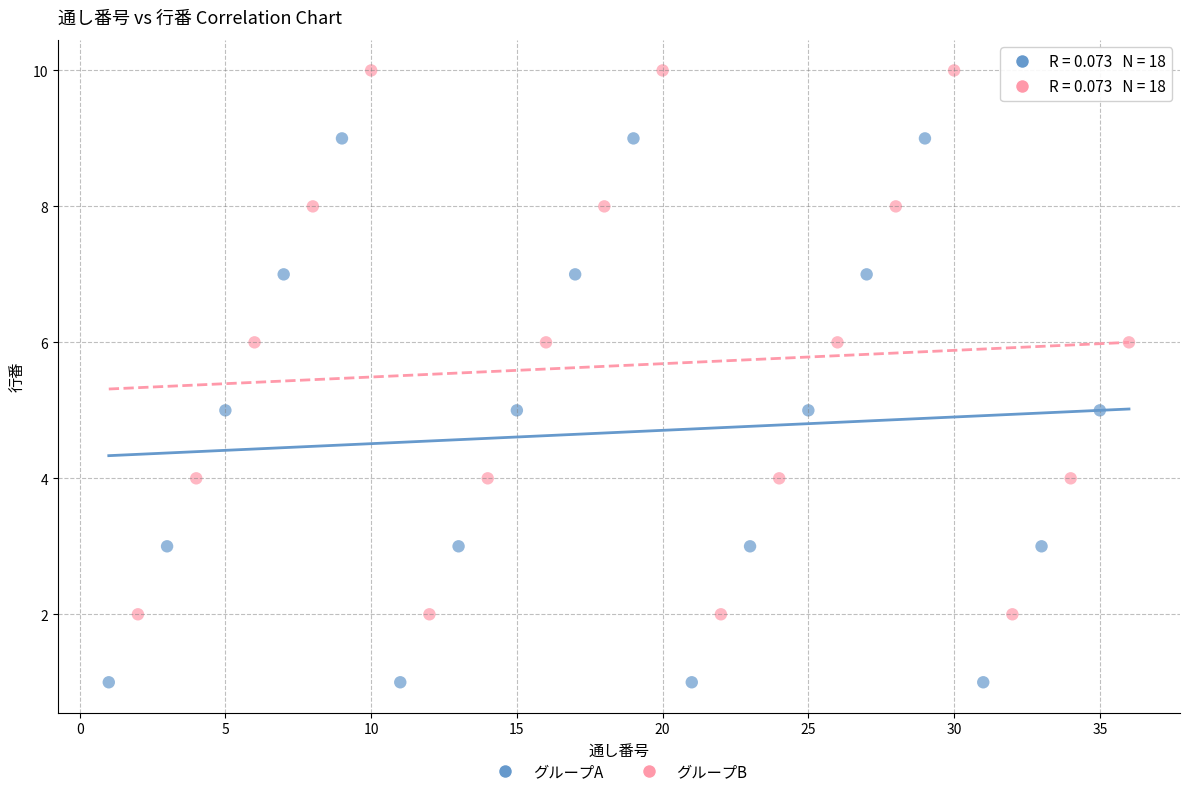

Which series reaches the maximum Y coordinate?

グループB